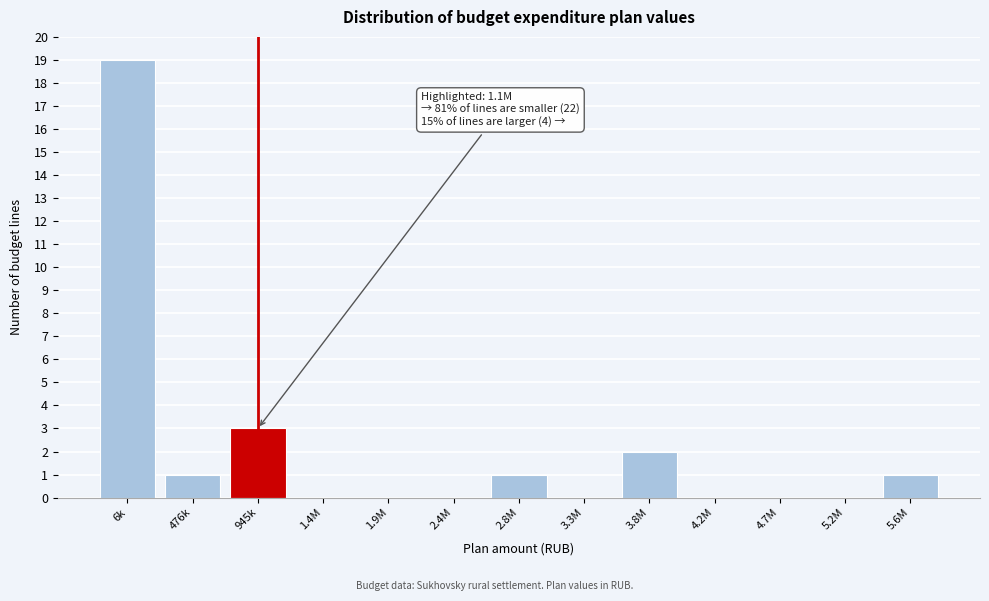

Reading left to right, what are all the values shown in this chart?

6k=19	476k=1	945k=3	1.4M=0	1.9M=0	2.4M=0	2.8M=1	3.3M=0	3.8M=2	4.2M=0	4.7M=0	5.2M=0	5.6M=1